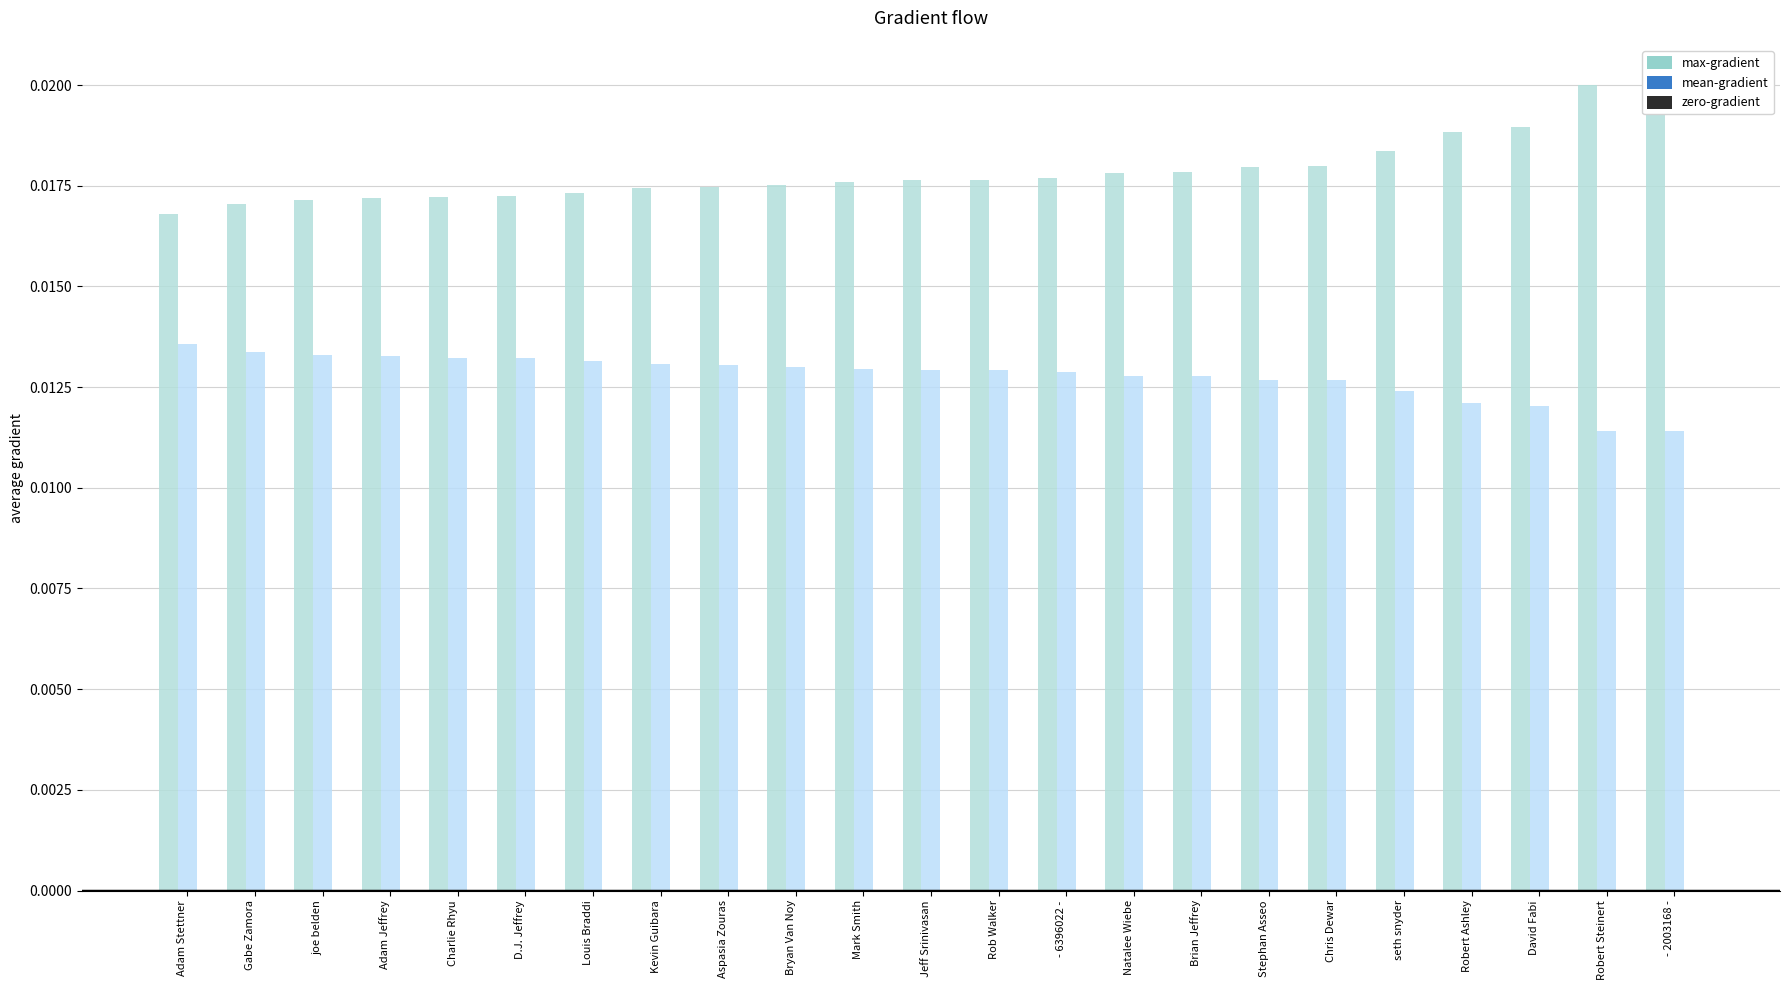

What position from the right is Rob Walker?

11